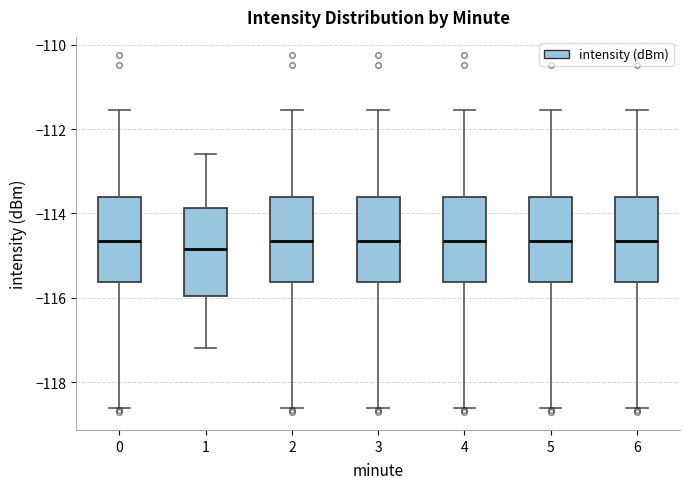

Reading left to right, transcribe this box plot: for each box, give where its median line is, the range the box spans, and where its two whiskers end, as read against the y-axis. The values are not printed on the chart, so give them approximately, as read against the axis.

0: median -114.6, box -115.6 to -113.6, whiskers -118.6 to -111.6
1: median -114.8, box -116.0 to -113.8, whiskers -117.2 to -112.6
2: median -114.6, box -115.6 to -113.6, whiskers -118.6 to -111.6
3: median -114.6, box -115.6 to -113.6, whiskers -118.6 to -111.6
4: median -114.6, box -115.6 to -113.6, whiskers -118.6 to -111.6
5: median -114.6, box -115.6 to -113.6, whiskers -118.6 to -111.6
6: median -114.6, box -115.6 to -113.6, whiskers -118.6 to -111.6